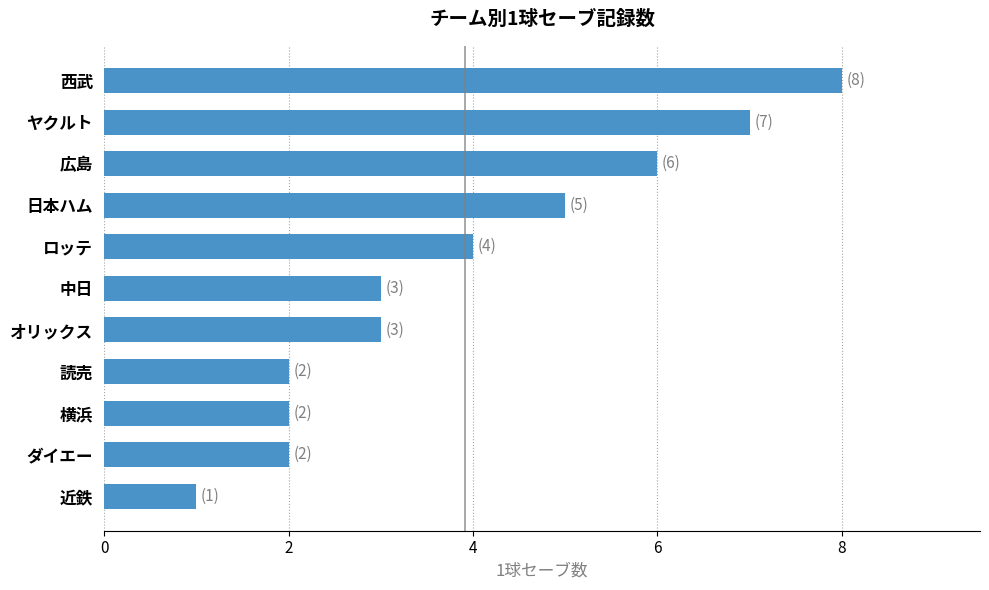

What value does the data have at オリックス?

3